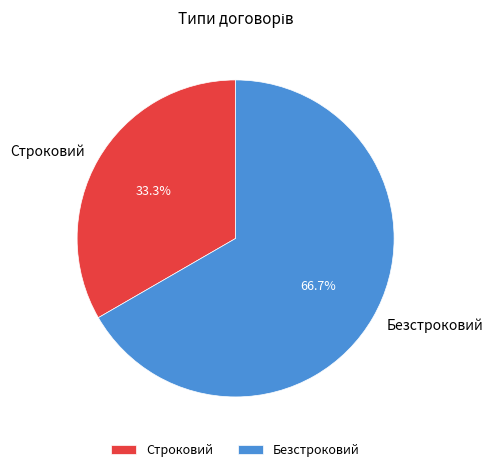

To the nearest percent, what is the combined percentage of Строковий and Безстроковий?

100%